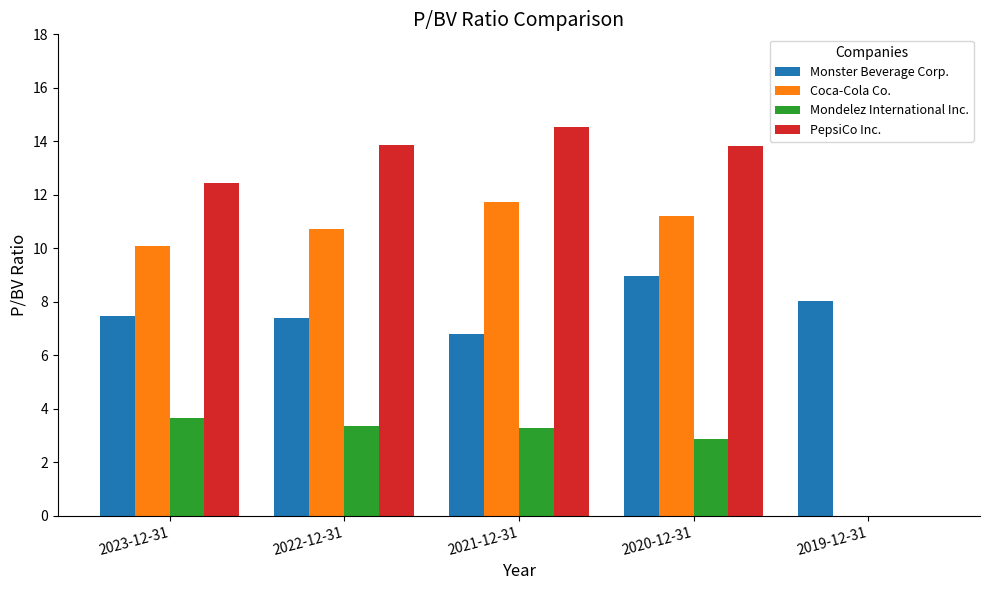

Is the value of Mondelez International Inc. at 2022-12-31 greater than the value of Coca-Cola Co. at 2023-12-31?

No